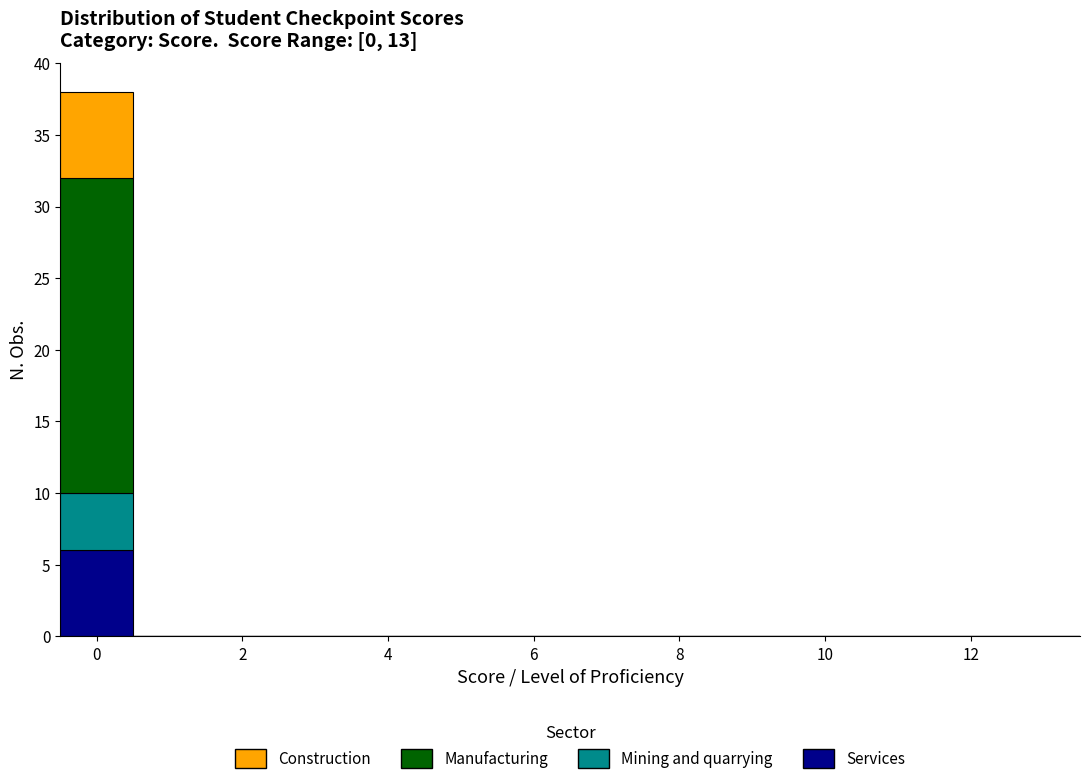

Which range on the x-axis has the tallest stacked bar (by total height)?

-0.5 to 0.5